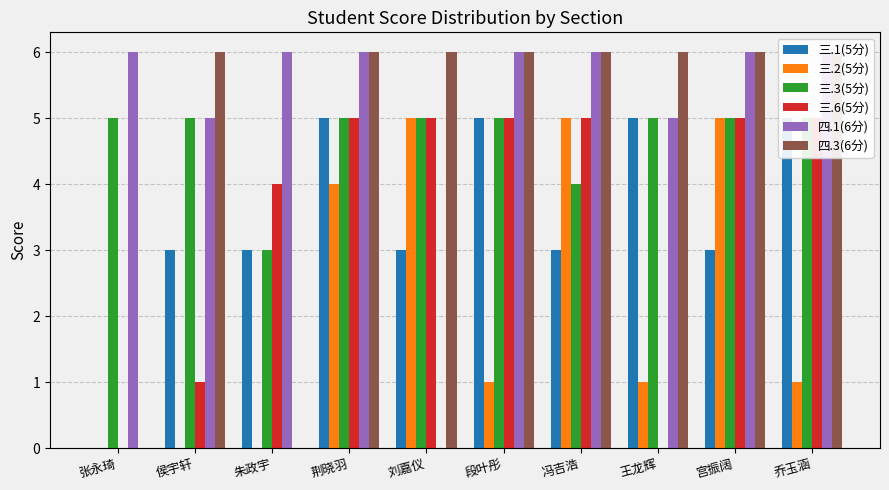

How many categories are shown in the chart?

10